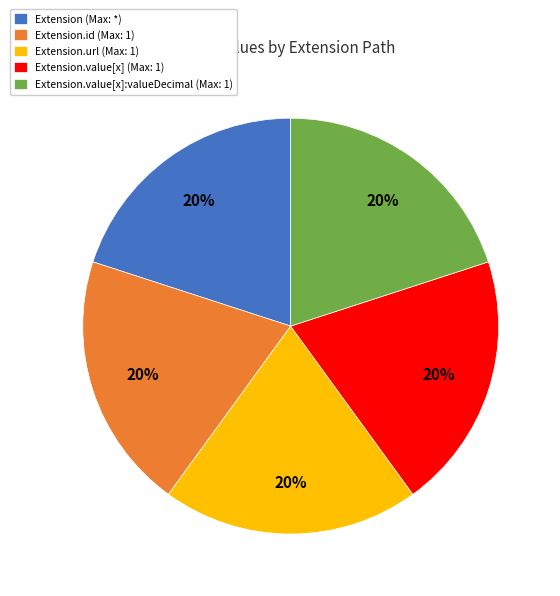

Is there any slice that represents more than half of the pie?

No